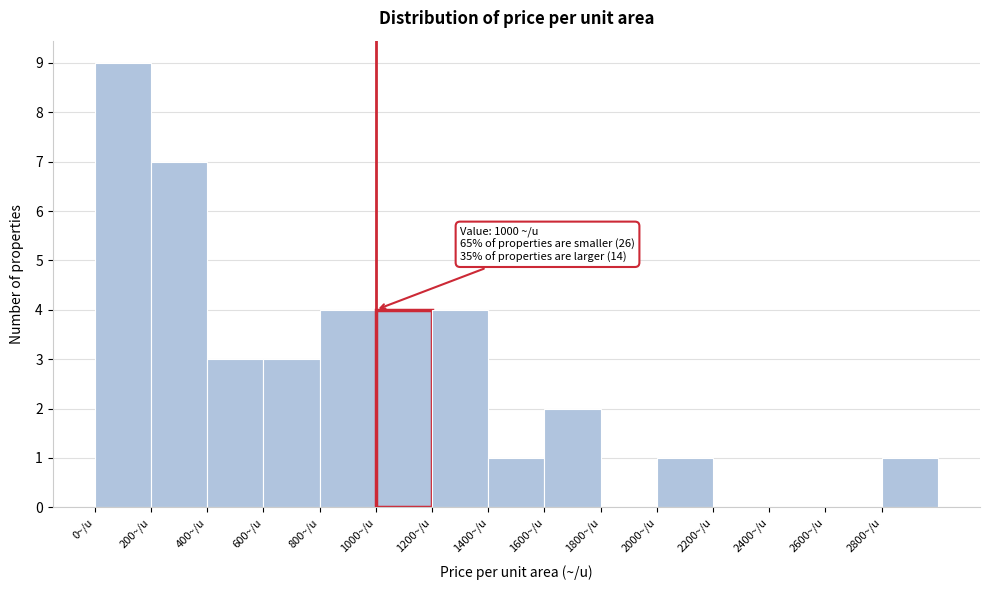

Which range on the x-axis has the tallest bar?

0 to 200